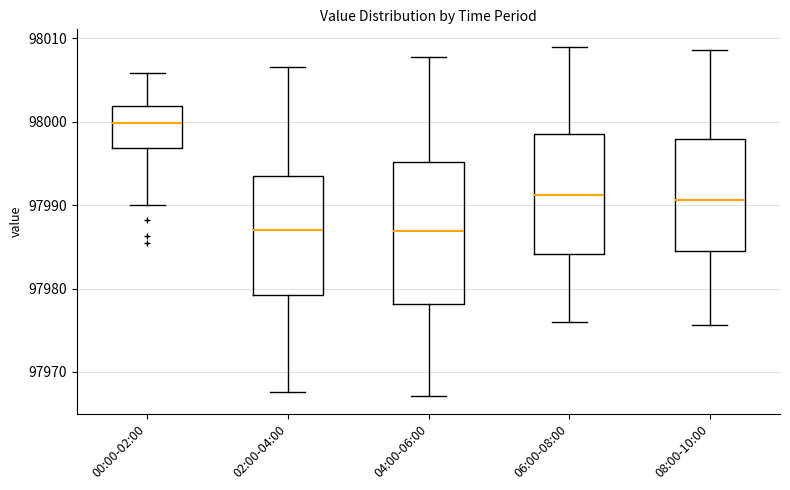

Reading left to right, transcribe this box plot: for each box, give where its median line is, the range the box spans, and where its two whiskers end, as read against the y-axis. The values are not printed on the chart, so give them approximately, as read against the axis.

00:00-02:00: median 98000, box 97997 to 98002, whiskers 97990 to 98006
02:00-04:00: median 97987, box 97979 to 97994, whiskers 97968 to 98007
04:00-06:00: median 97987, box 97978 to 97995, whiskers 97967 to 98008
06:00-08:00: median 97991, box 97984 to 97999, whiskers 97976 to 98009
08:00-10:00: median 97991, box 97984 to 97998, whiskers 97976 to 98009